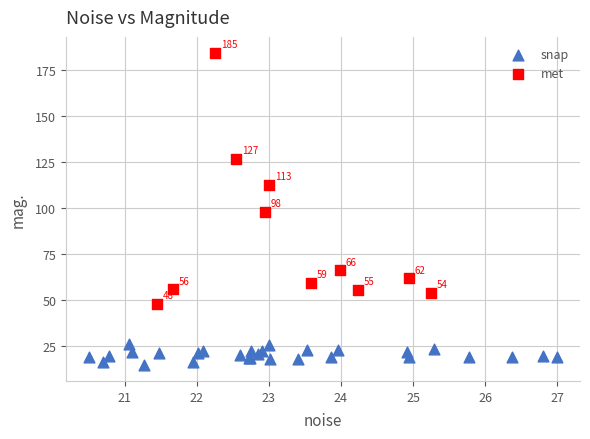

Which series reaches the minimum Y coordinate?

snap